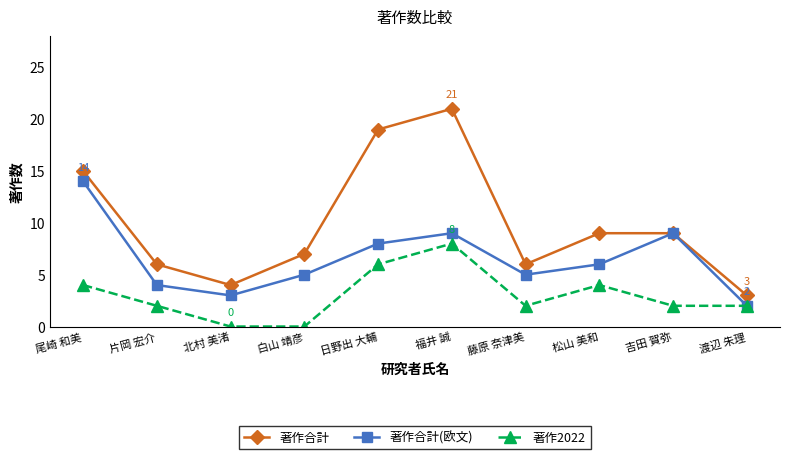

True or false: 著作2022 and 著作合計 cross at least once.

False